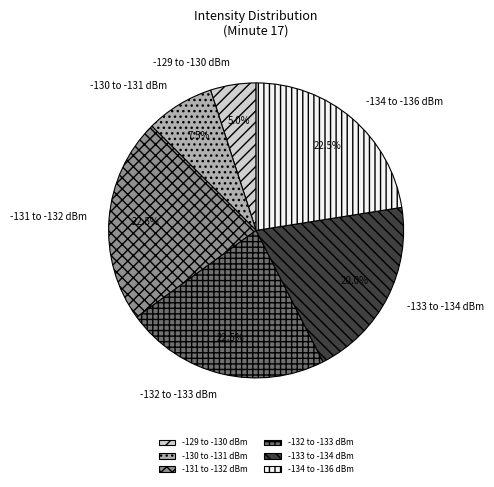

Approximately how many times larger is the value at -132 to -133 dBm compared to -131 to -132 dBm?

1.0